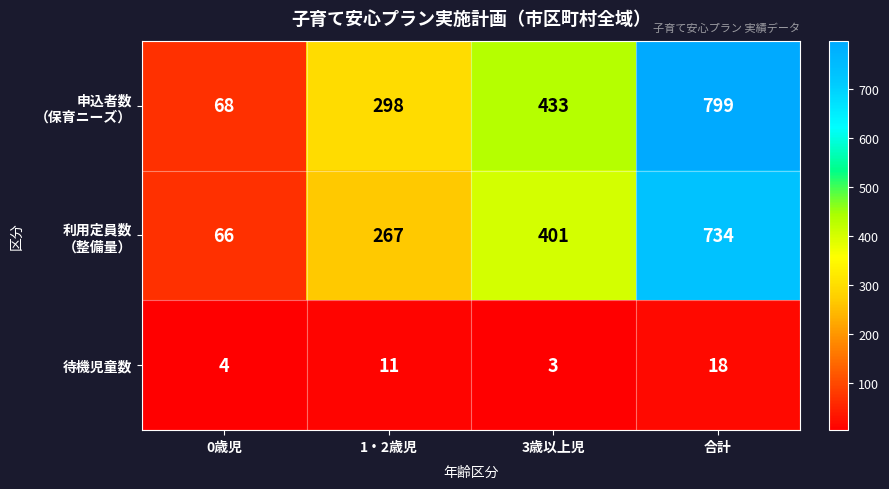

The value of 待機児童数 at 合計 is 10. True or false?

False